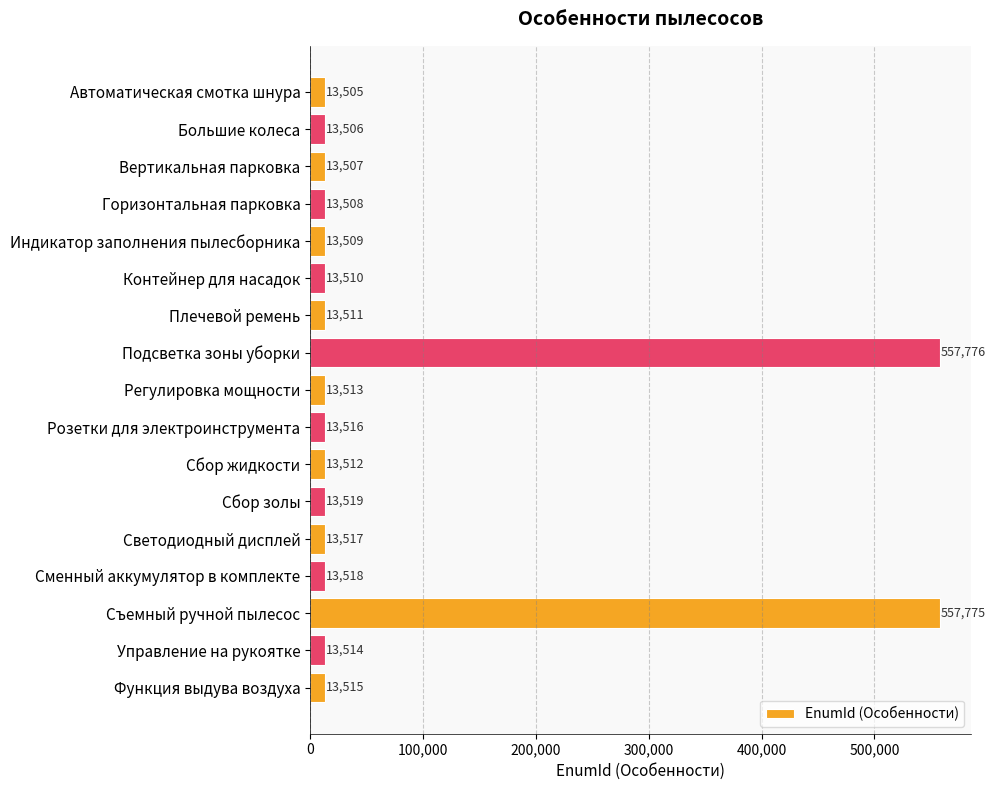

At which label is the value closest to 285640?

Сбор золы